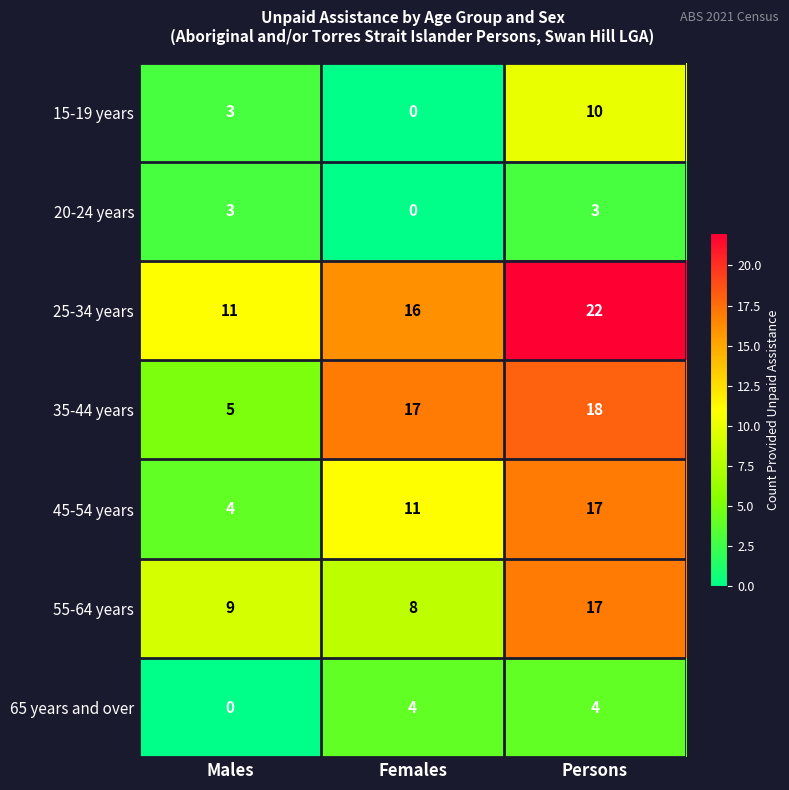

Read the 20-24 years value at Persons.

3